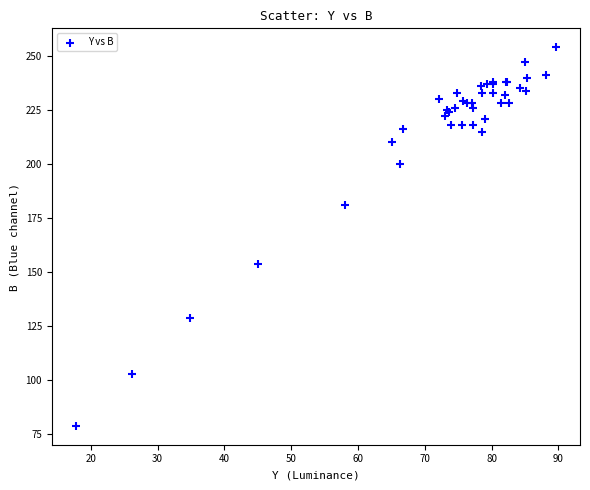

What Y value in the scatter plot is closest to 166?

154